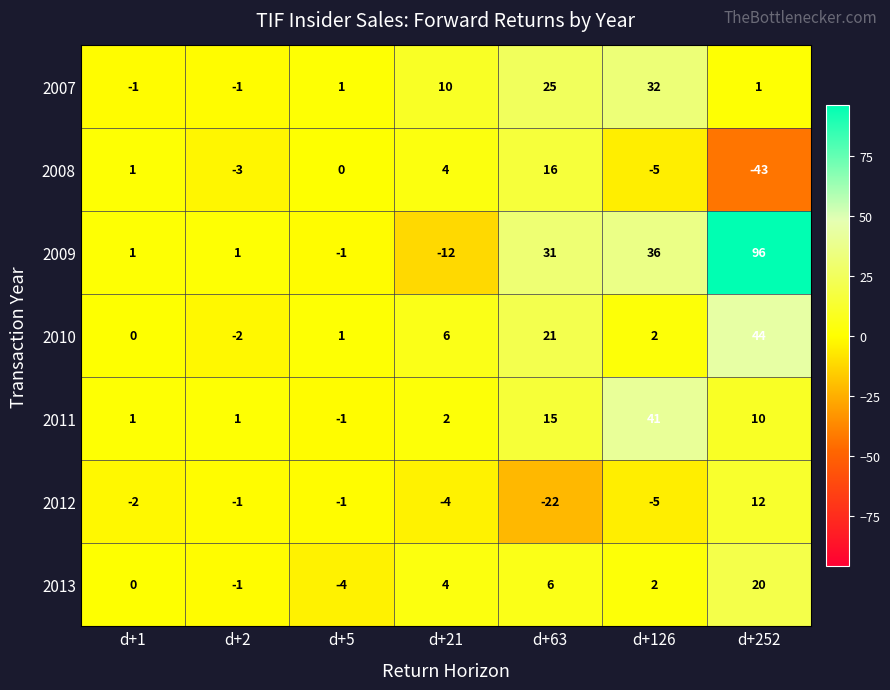

Which series has the largest total across all categories?

2009